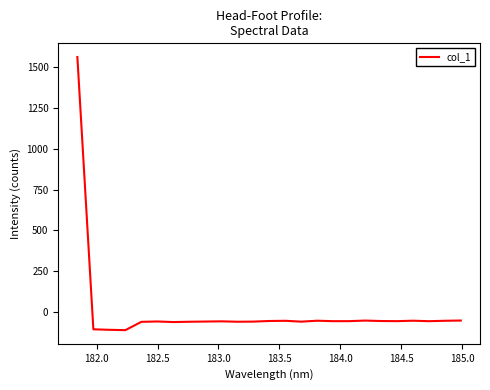

What is the greatest value displayed?

1559.3